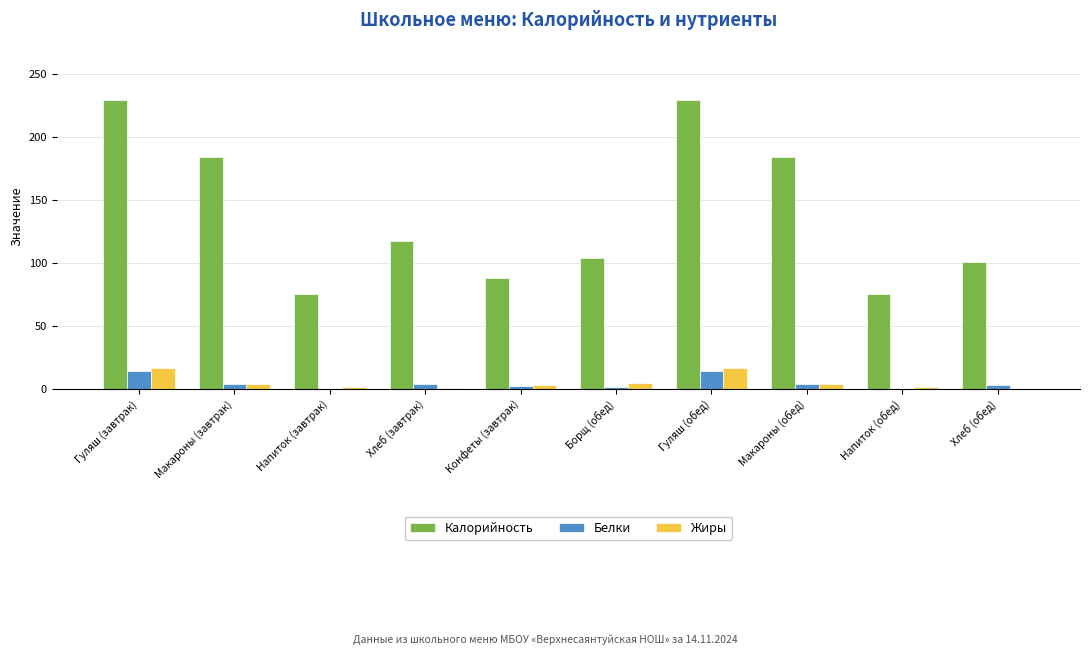

What is the sum of all Жиры values?

53.2